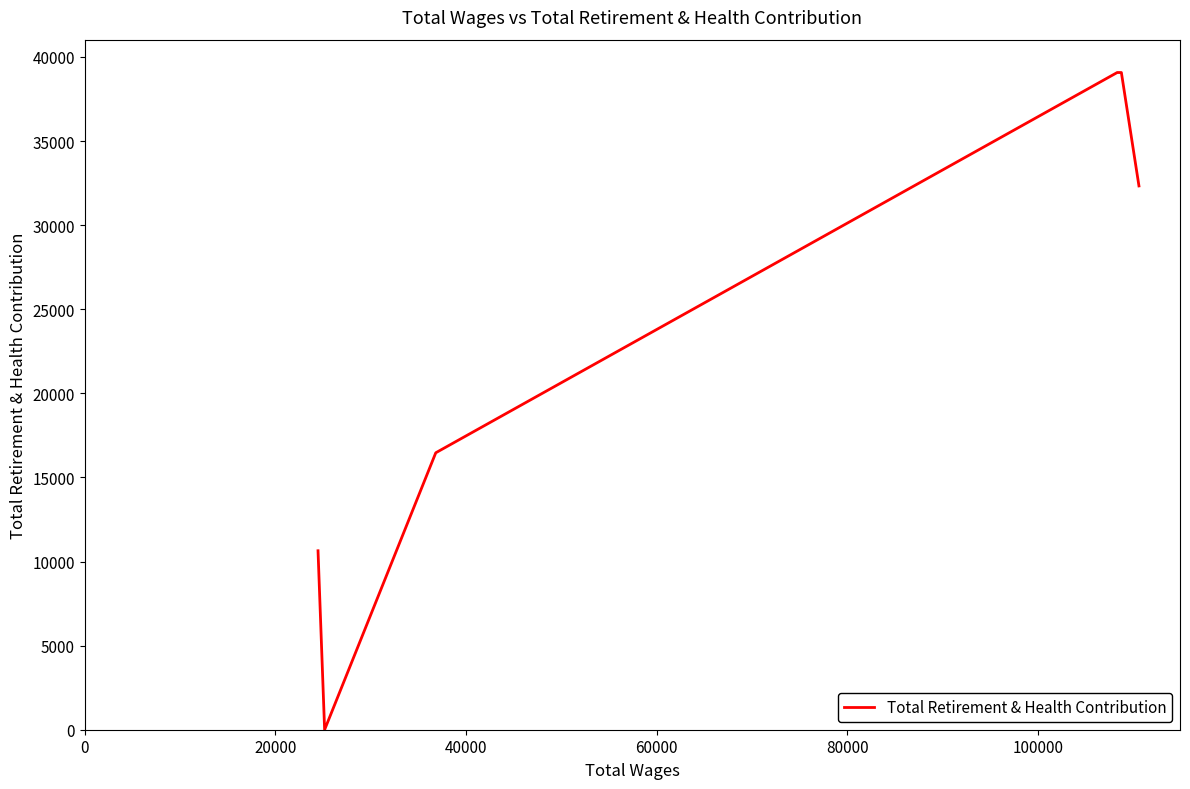

True or false: there are more than 2 points higher than both neighbors.

False